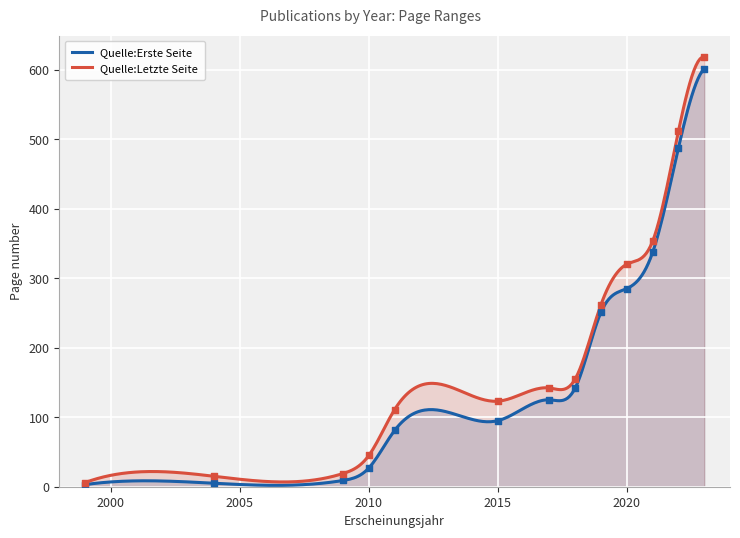

At which category is the sum across all series the highest?

2023